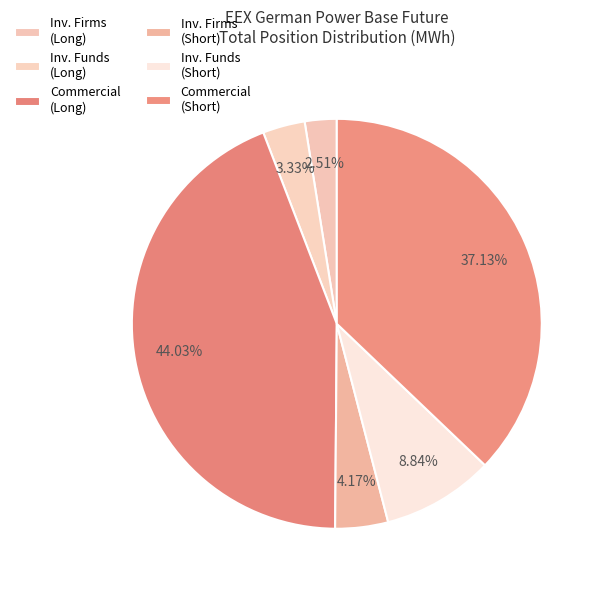

How many segments does this pie chart have?

6